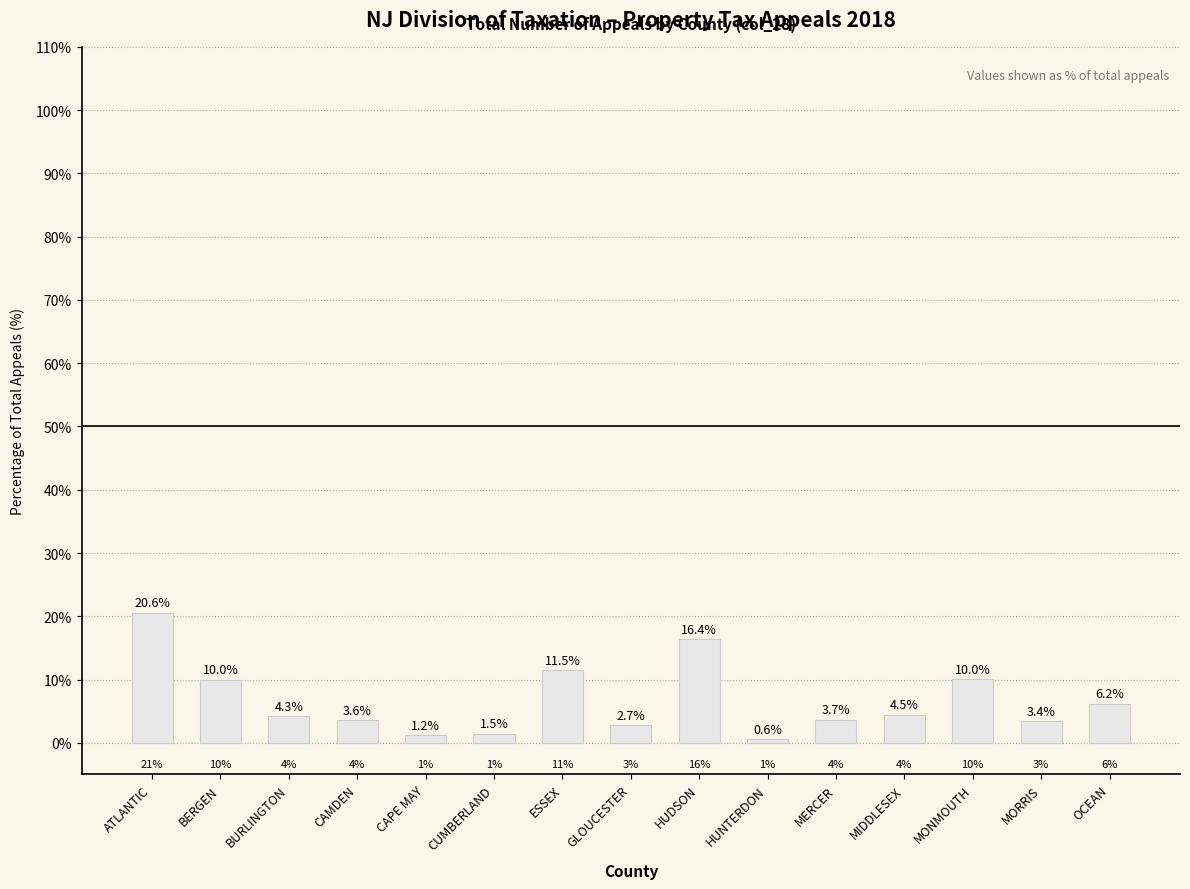

What is the change in value from BERGEN to GLOUCESTER?

-7.2